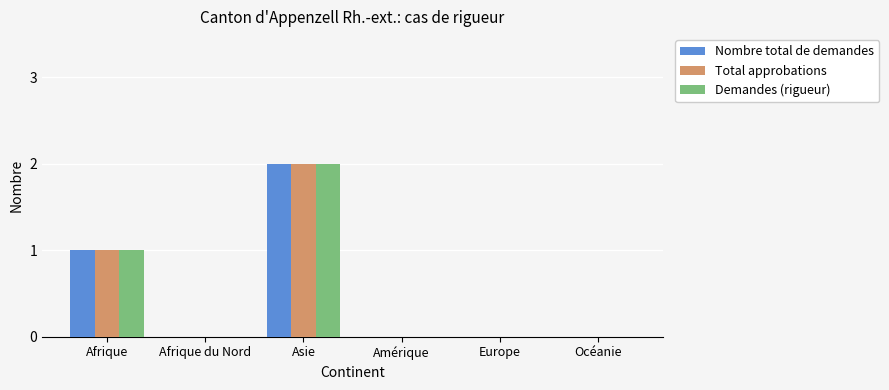

Is the value of Nombre total de demandes at Asie greater than the value of Demandes (rigueur) at Océanie?

Yes